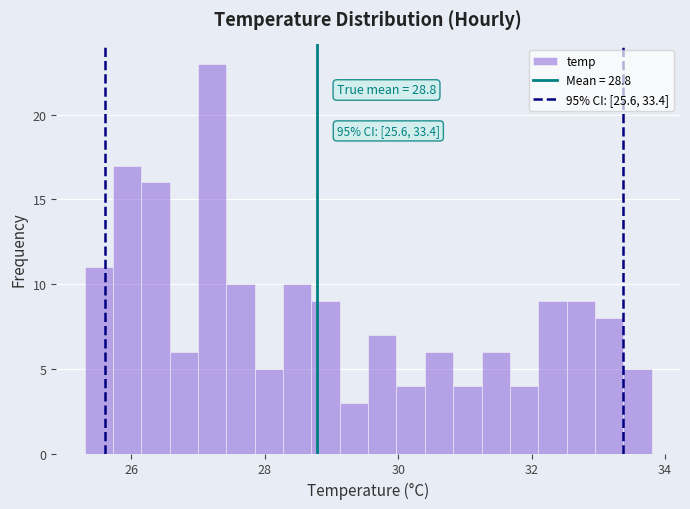

Around what value on the x-axis is the tallest bar? Give the approximate position of its centre, as read against the axis.

27.2